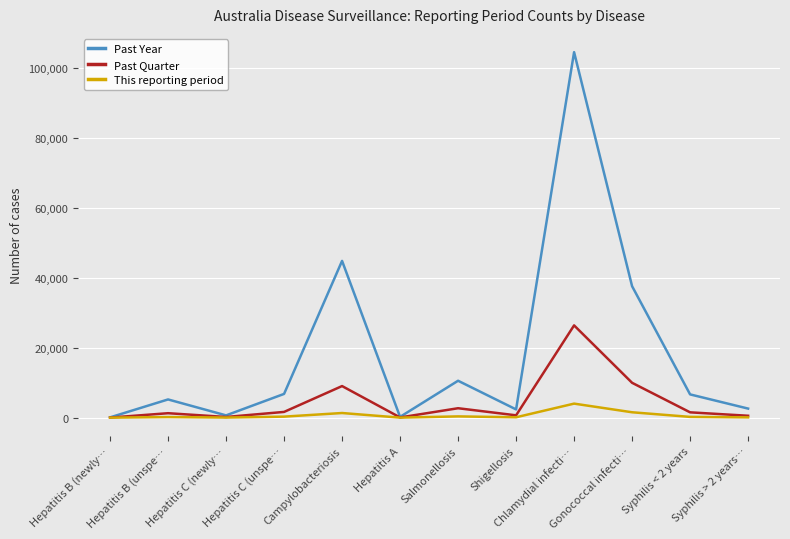

Where is Past Year nearest to the value 52270?

Campylobacteriosis